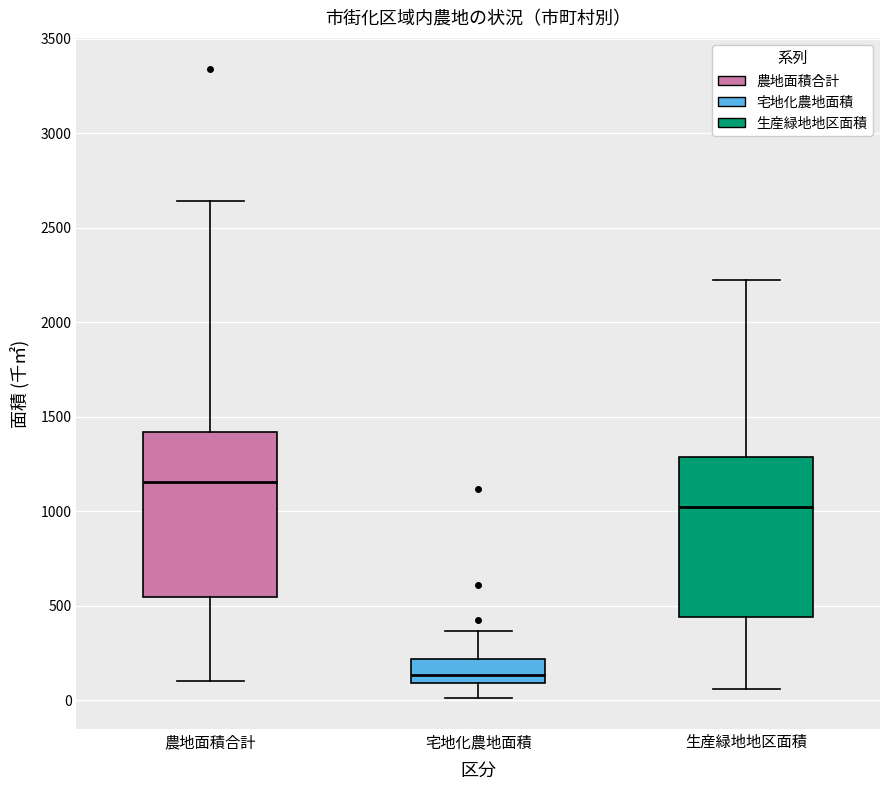

Reading left to right, read every box against the y-axis: the position of its median line, the range the box covers, and the ends of its whiskers. The values are not printed on the chart, so give them approximately, as read against the axis.

農地面積合計: median 1150, box 550 to 1400, whiskers 100 to 2650
宅地化農地面積: median 150, box 100 to 200, whiskers 0 to 350
生産緑地地区面積: median 1000, box 450 to 1300, whiskers 50 to 2200